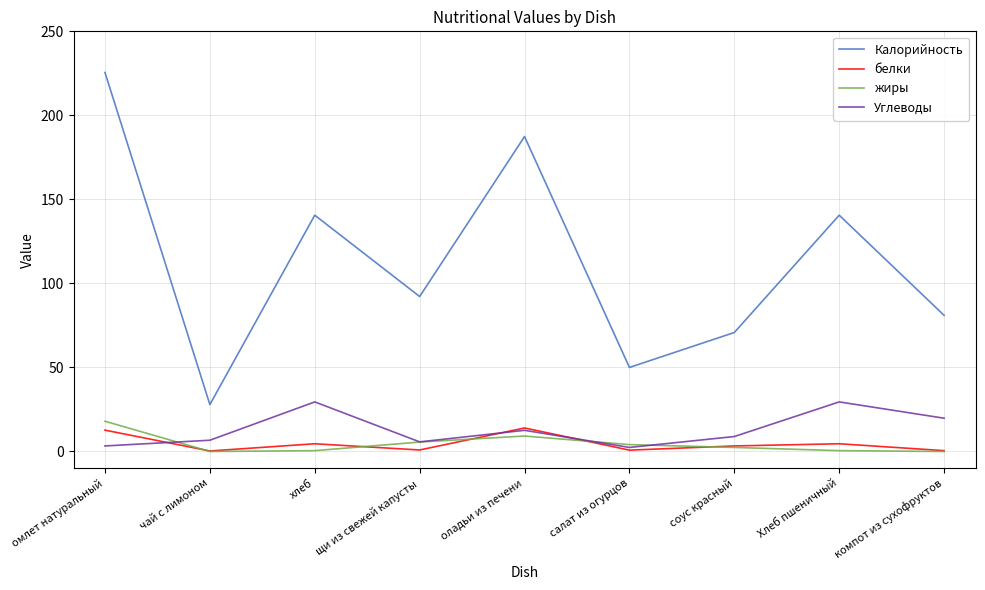

Between салат из огурцов and Хлеб пшеничный, which series saw the biggest shift?

Калорийность